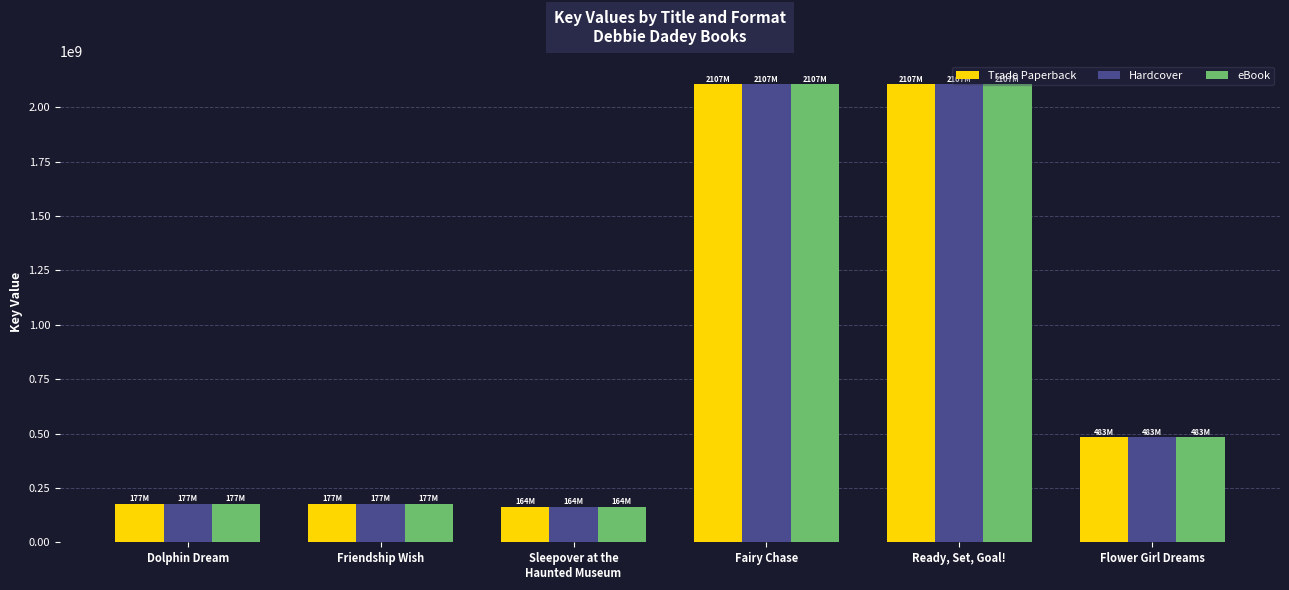

What is the total value across all series at Dolphin Dream?

531962067